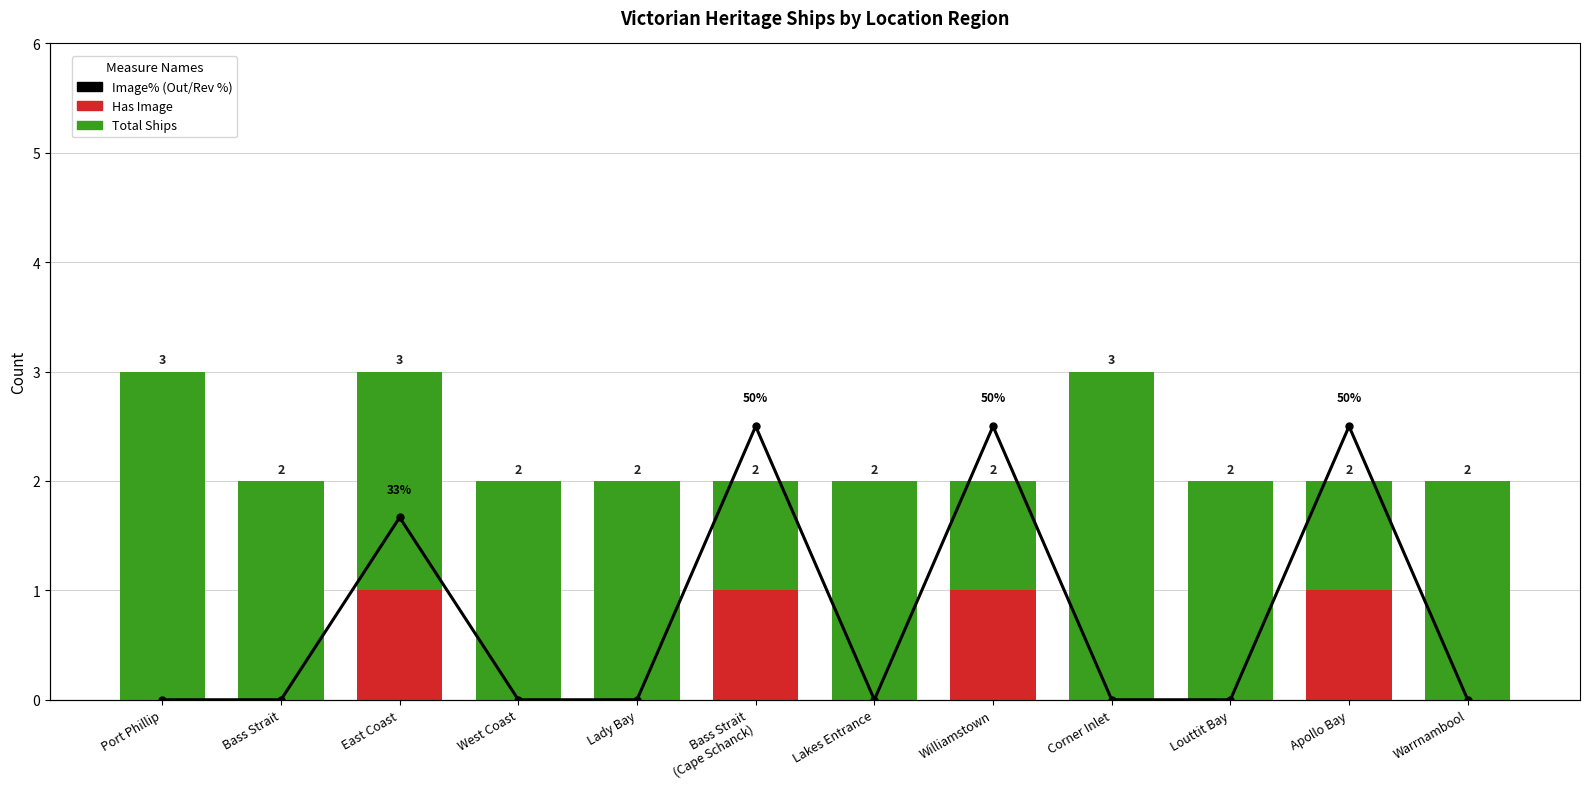

Rank the series at Lakes Entrance from highest to lowest value.

Total Ships, Has Image, Image% (Out/Rev %)